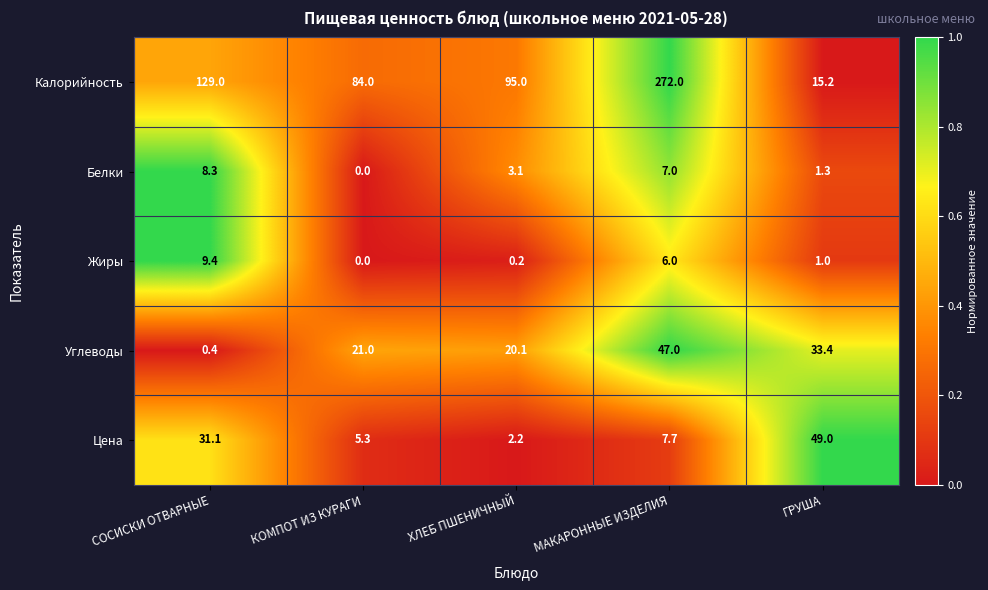

What is the maximum value shown in the chart?

272.0